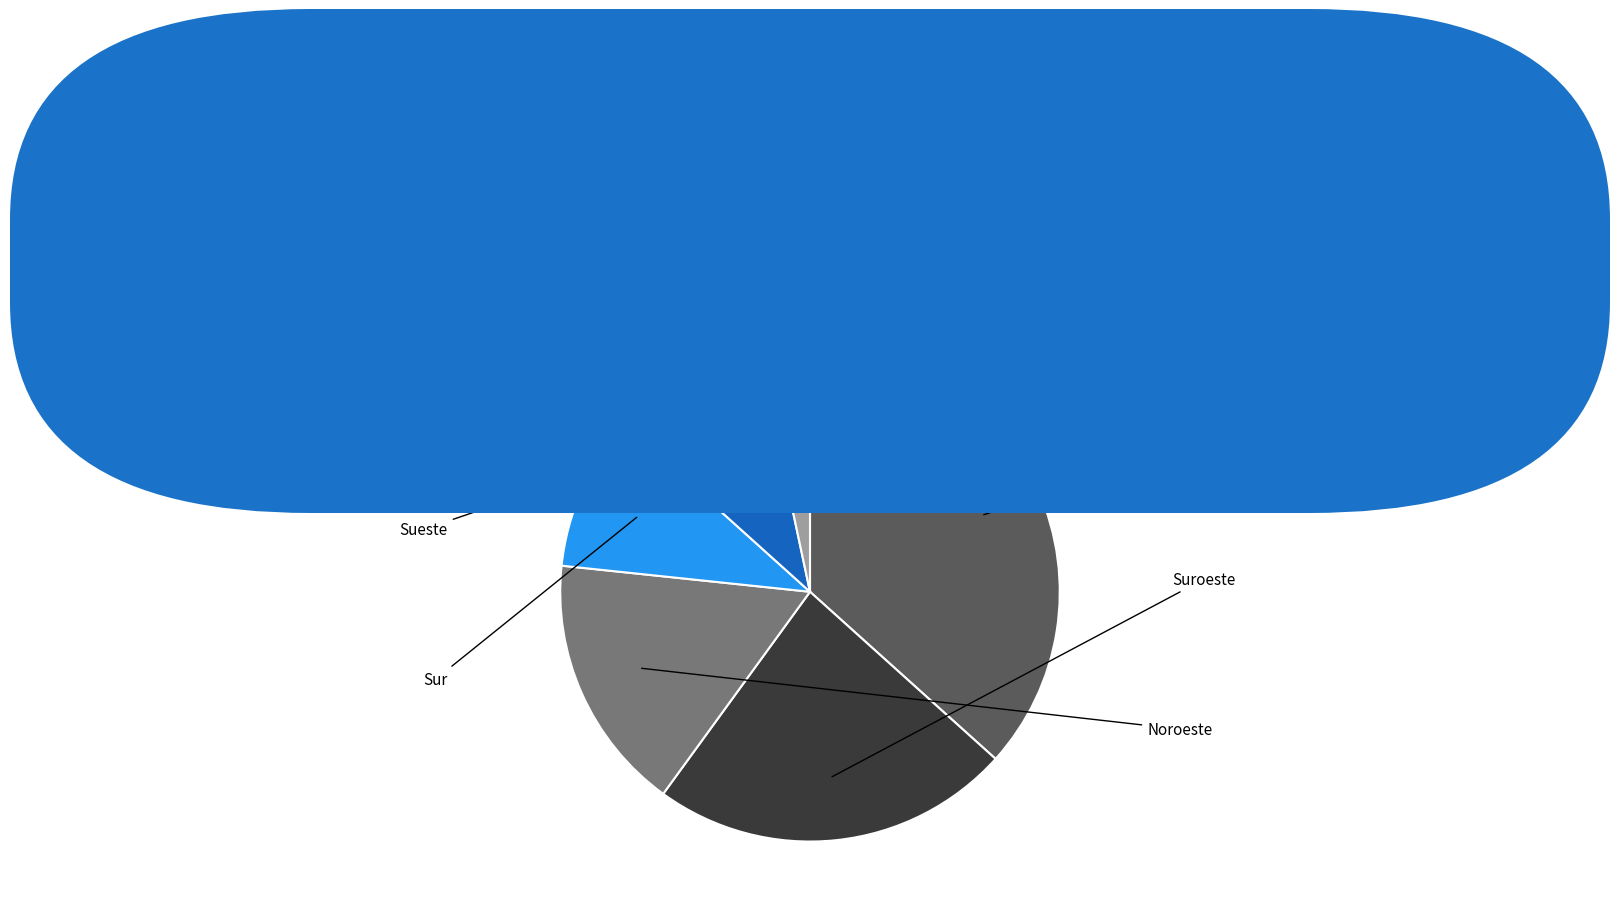

How many slices are in this pie chart?

6